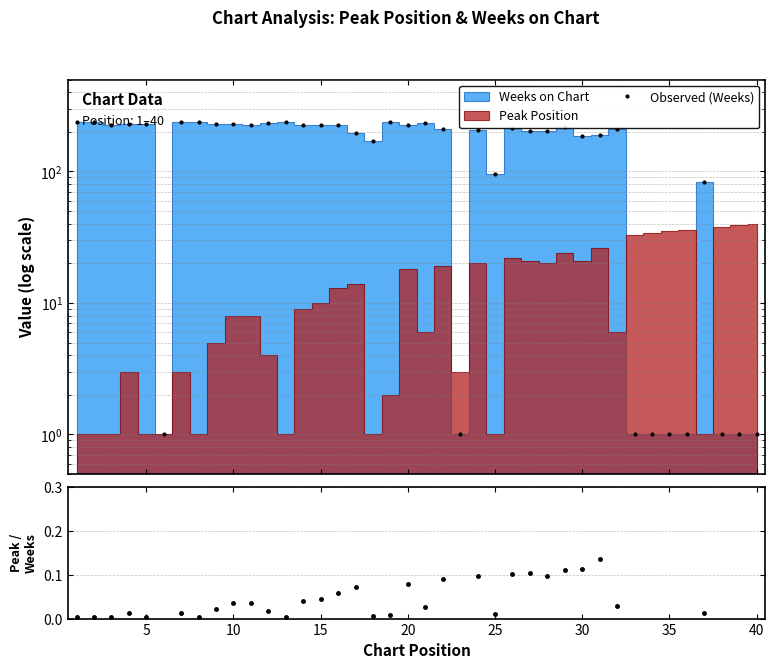

How many times do Peak / Weeks and Observed (Weeks) cross each other?

5